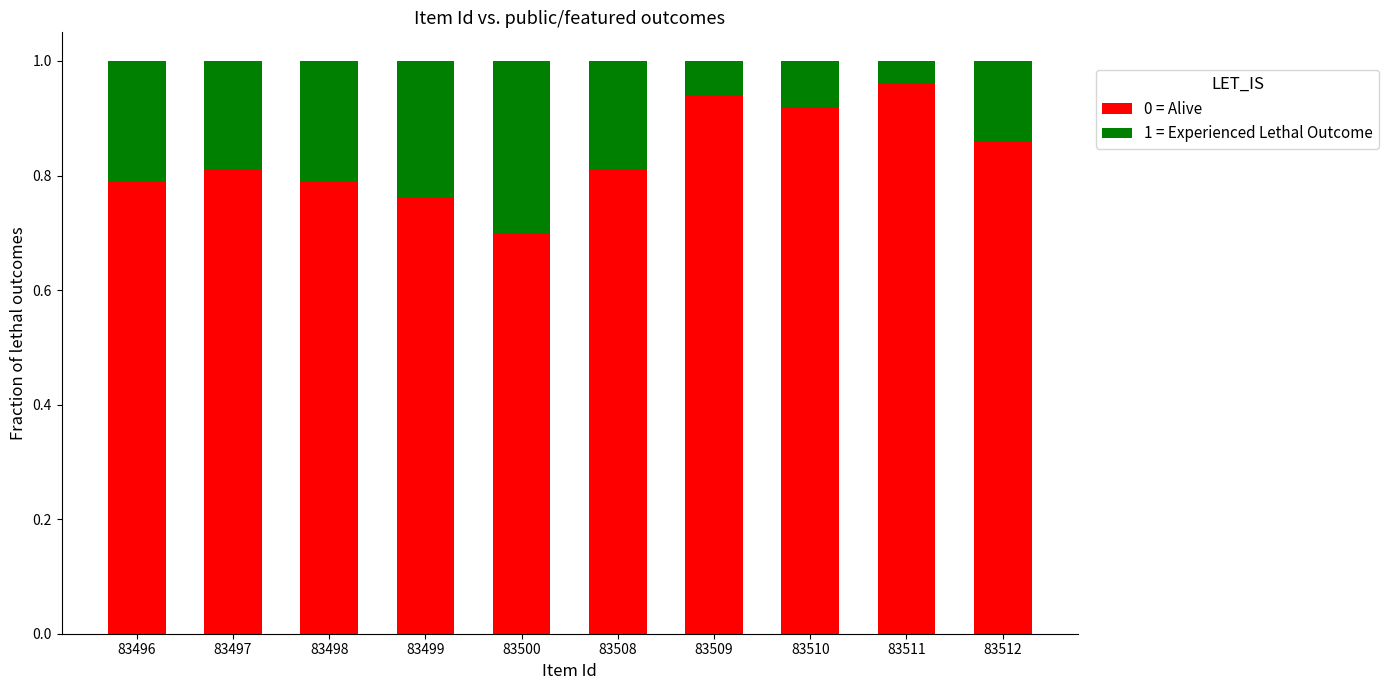

Which category has the lowest value in the 0 = Alive series?

83500